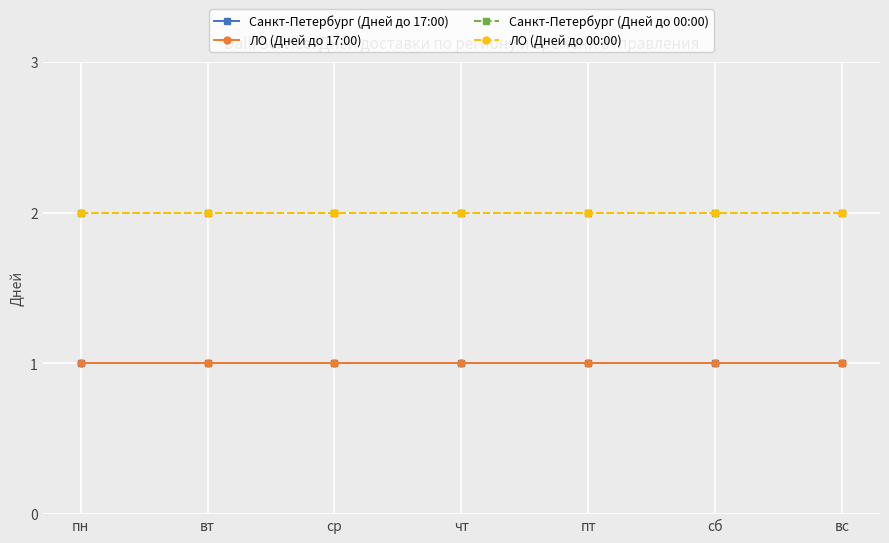

Is this an area chart (filled region under the line)?

No